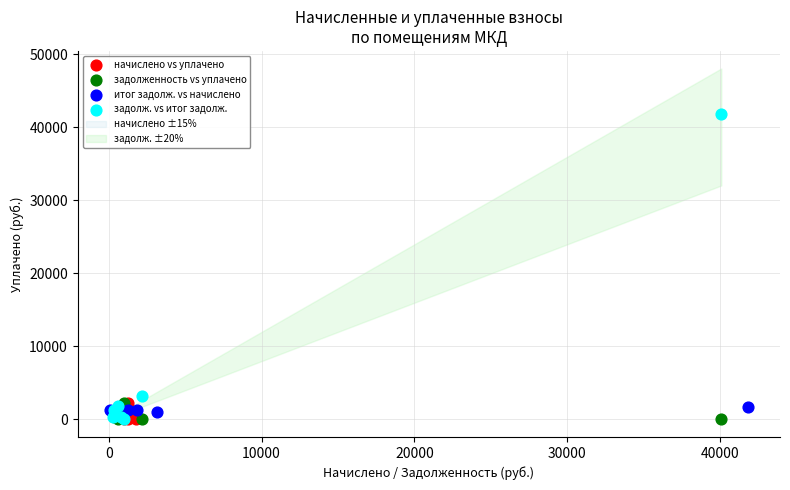

Which series reaches the maximum Y coordinate?

задолж. vs итог задолж.